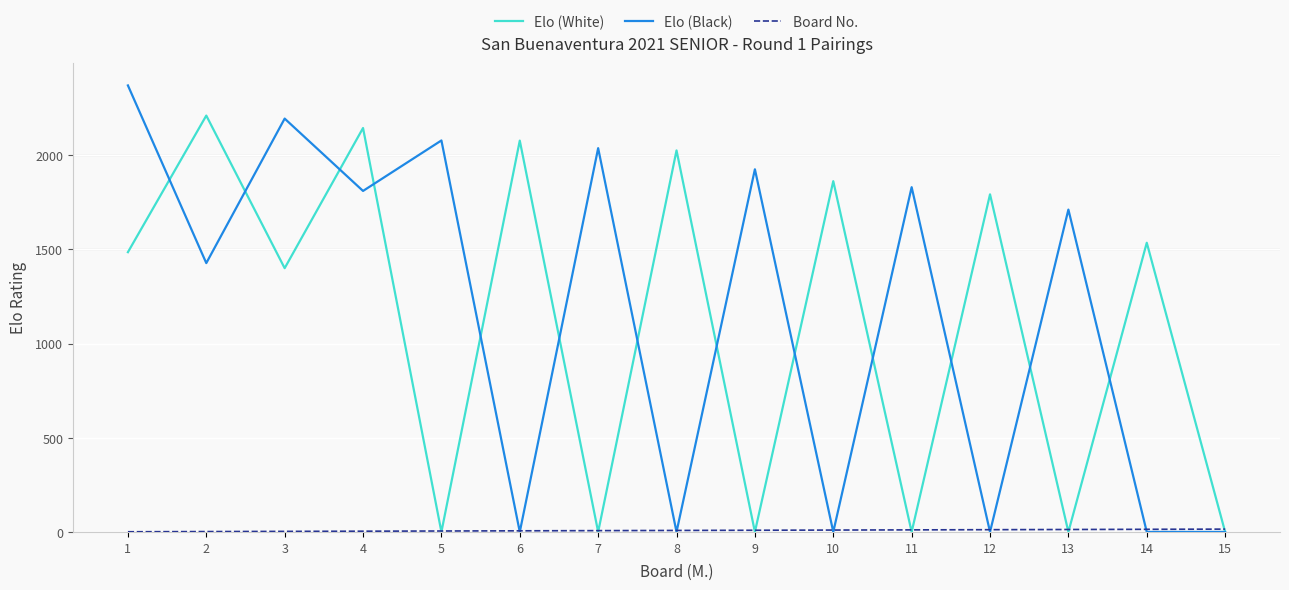

Which series has the widest spread of values?

Elo (Black)